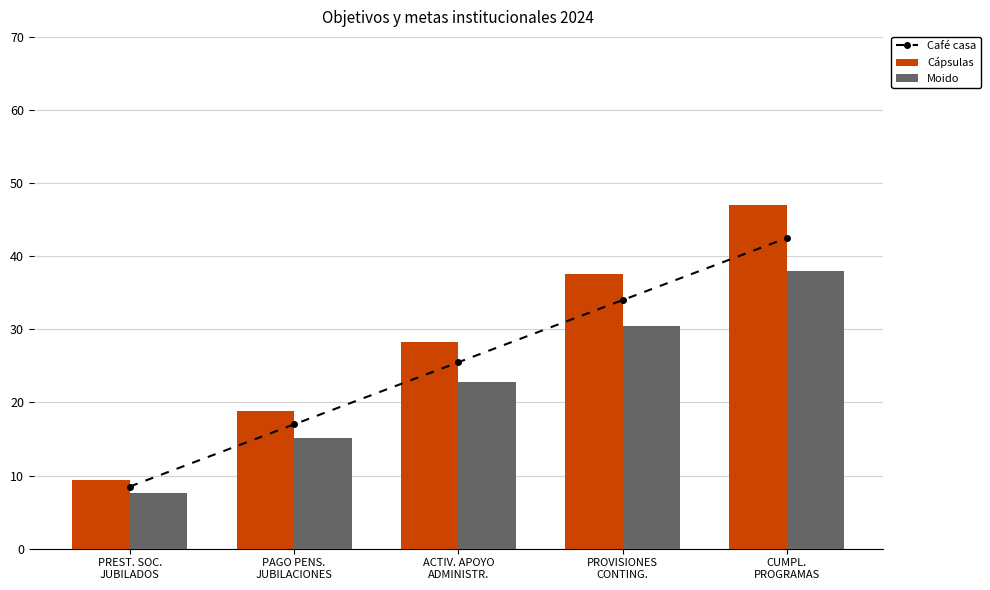

Reading left to right, list all the values displayed in this chart.

Café casa: 8.5	17.0	25.5	34.0	42.5
Cápsulas: 9.4	18.8	28.2	37.6	47.0
Moido: 7.6	15.2	22.8	30.4	38.0